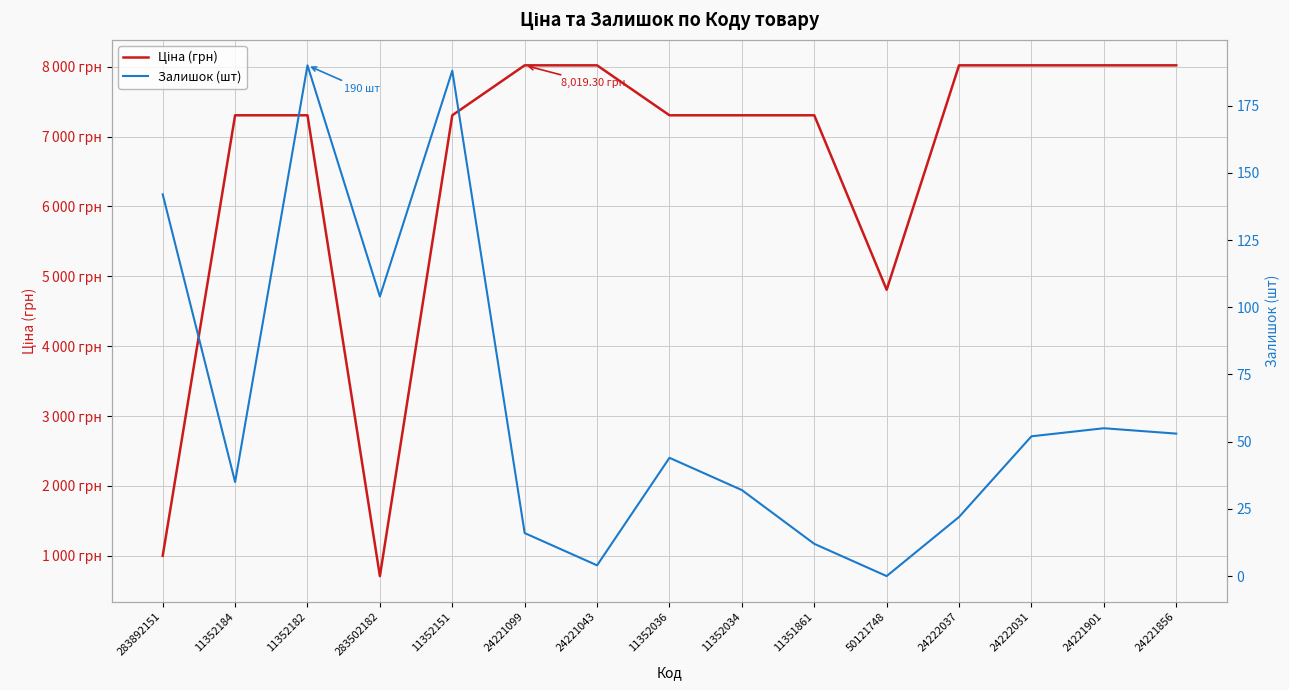

What is the value of the Ціна (грн) point at the 7th from the left?

8019.3